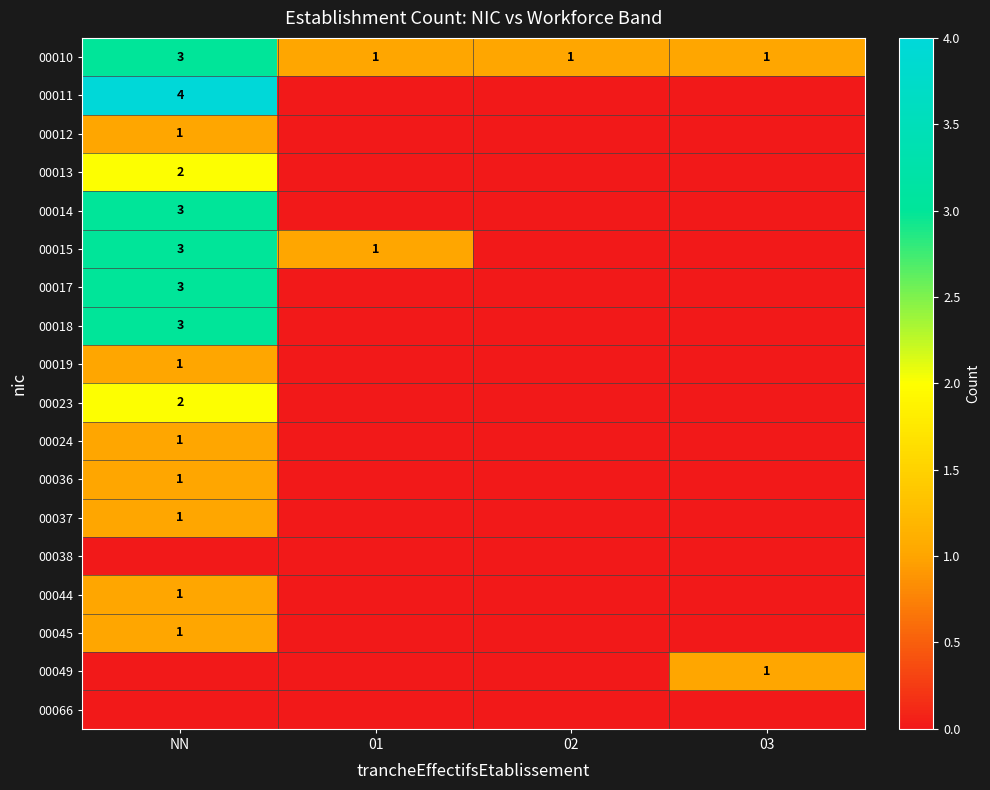

What is the sum of all 00010 values?

6